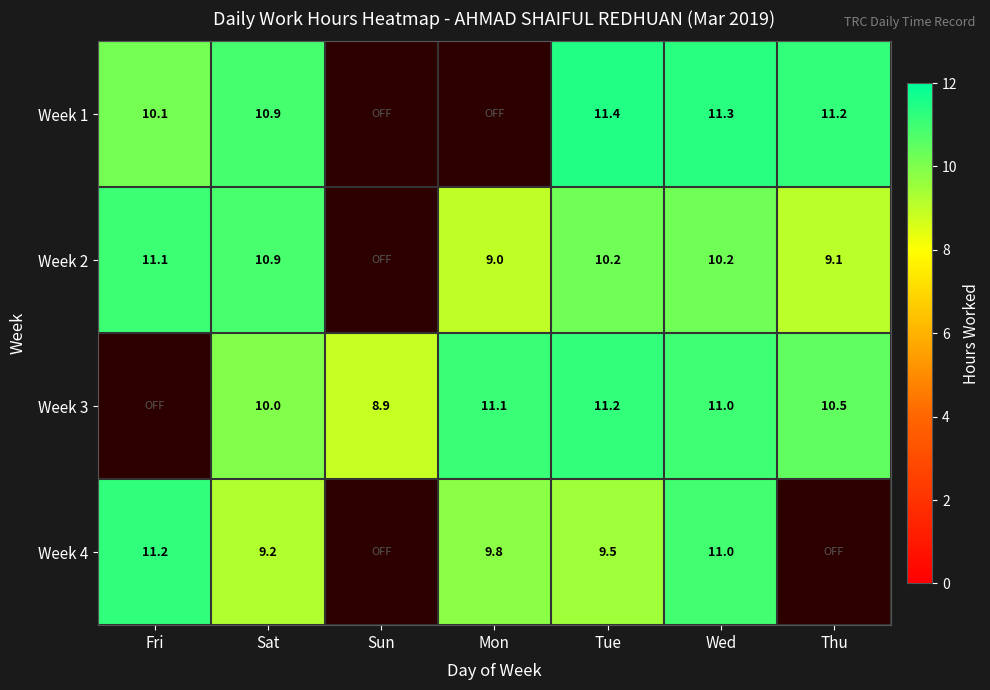

Is it true that Week 1 equals 17.0 at Wed?

False